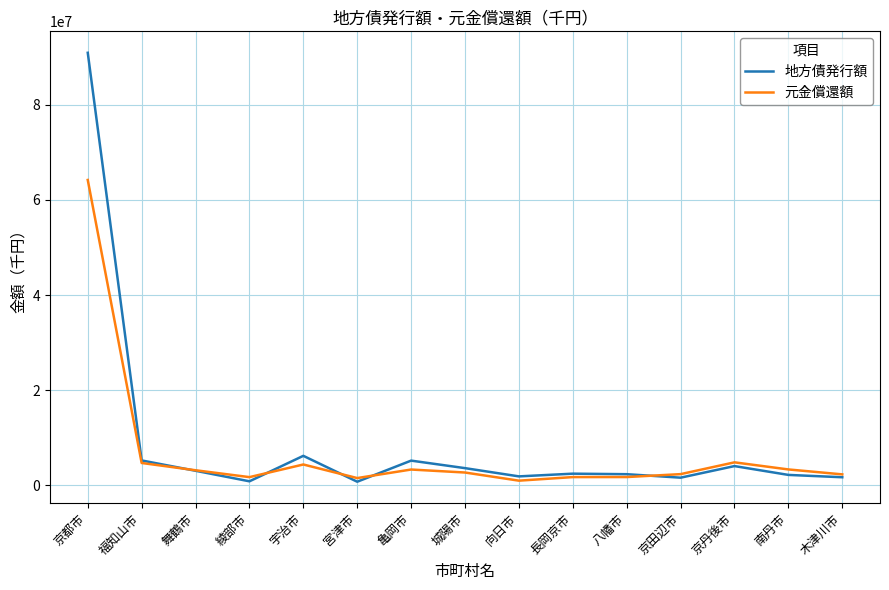

What is the spread (max minus min) of values at 城陽市?

920353